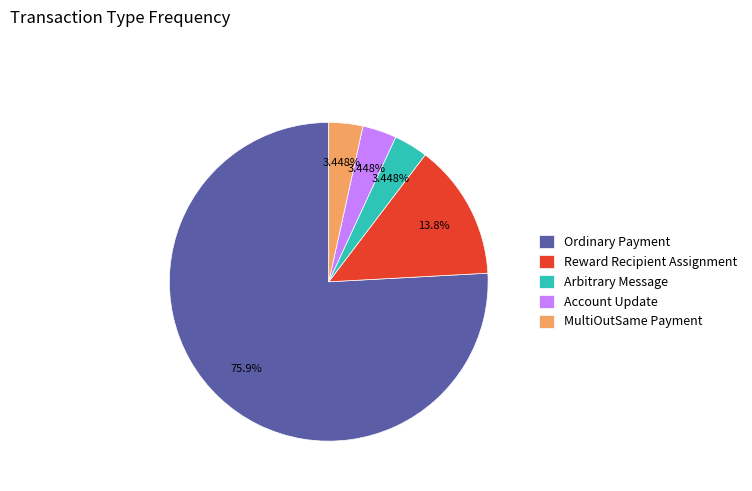

True or false: Arbitrary Message accounts for 3% of the total.

True